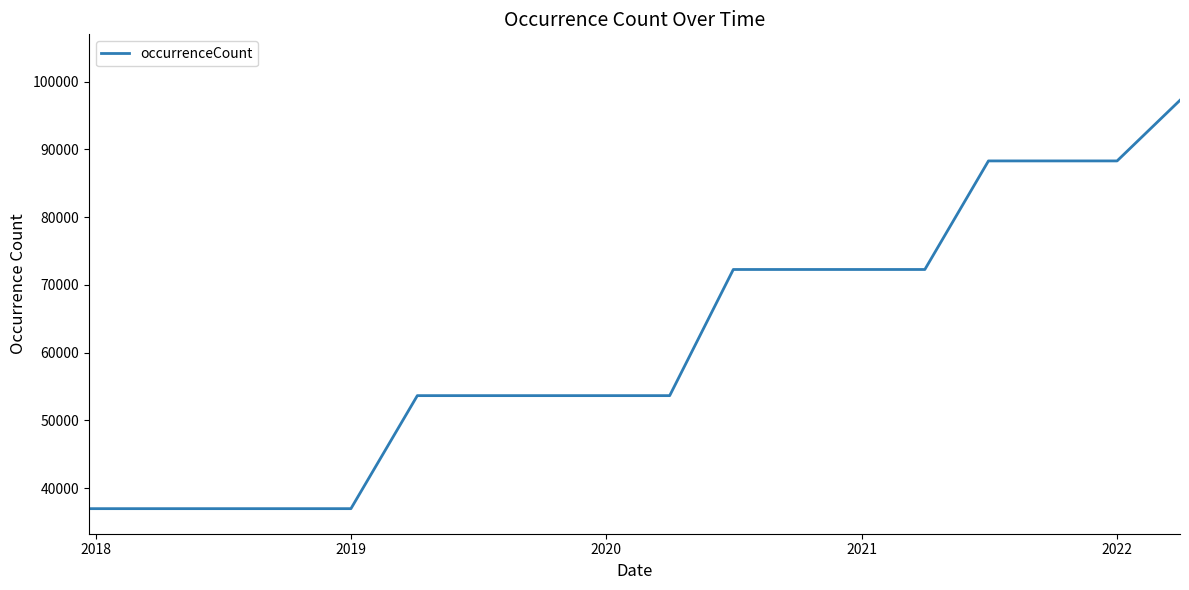

What is the difference between the maximum and minimum values?

60267